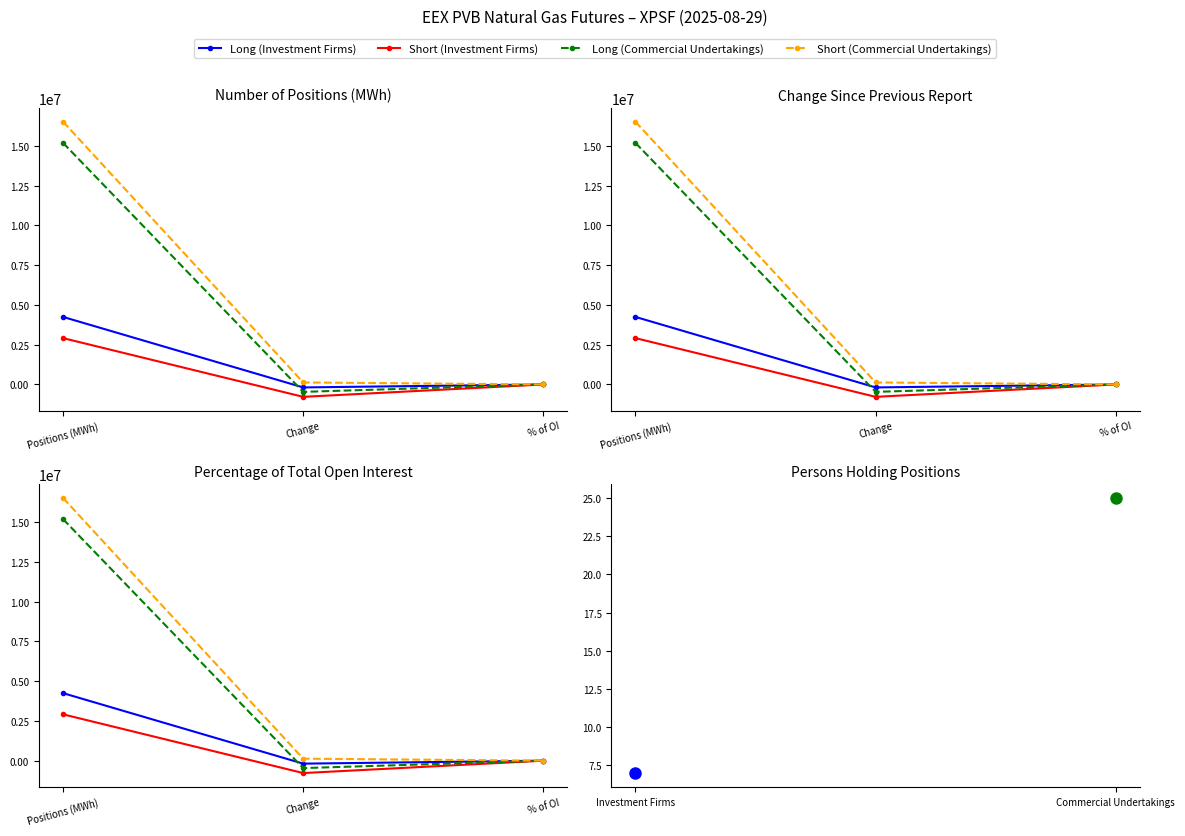

Is the value of Short (Commercial Undertakings) at Change greater than the value of Short (Investment Firms) at Change?

Yes